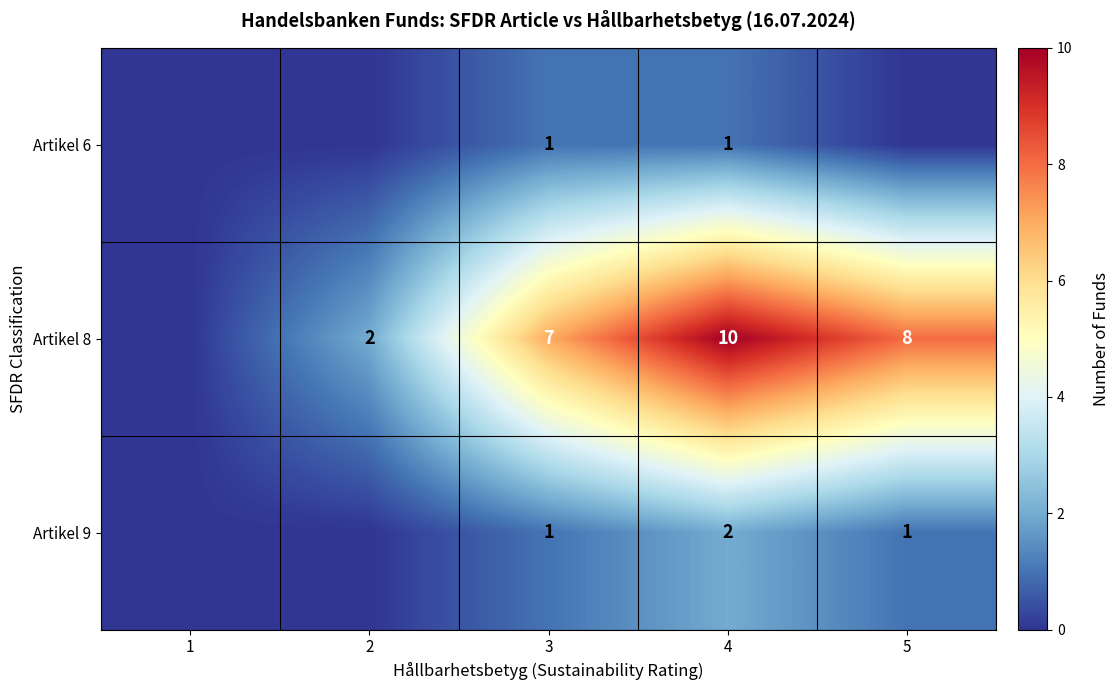

True or false: Artikel 8 has a value of 5 at 4.

False